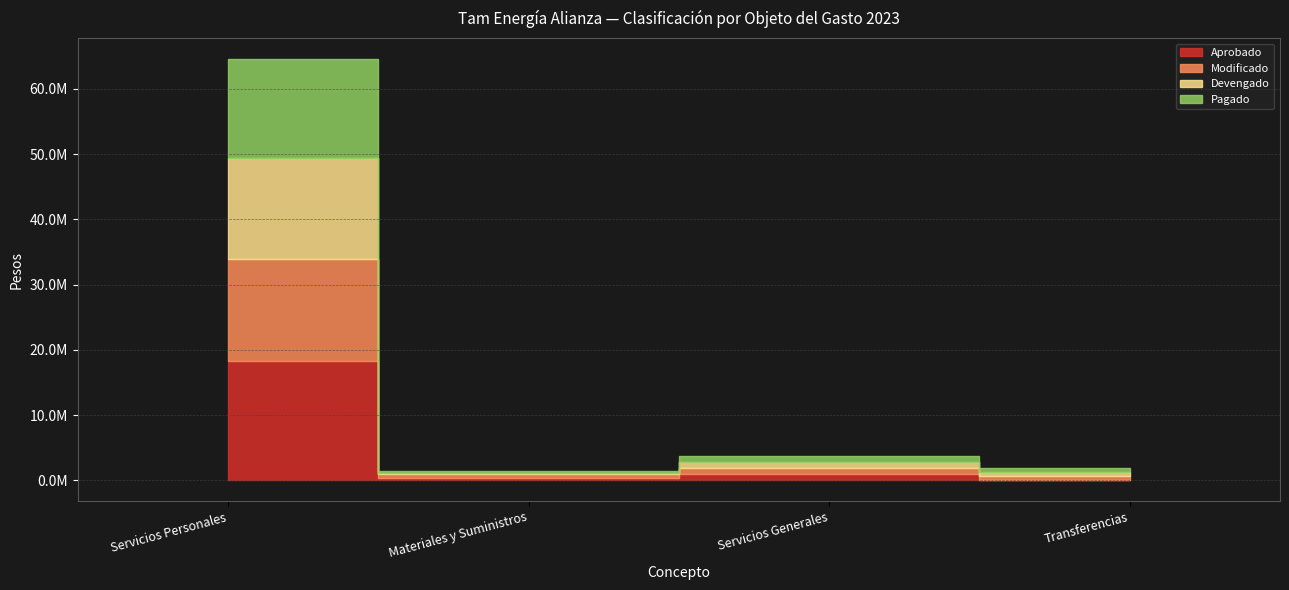

The Aprobado series shows 1284672 at Servicios Generales. True or false?

False